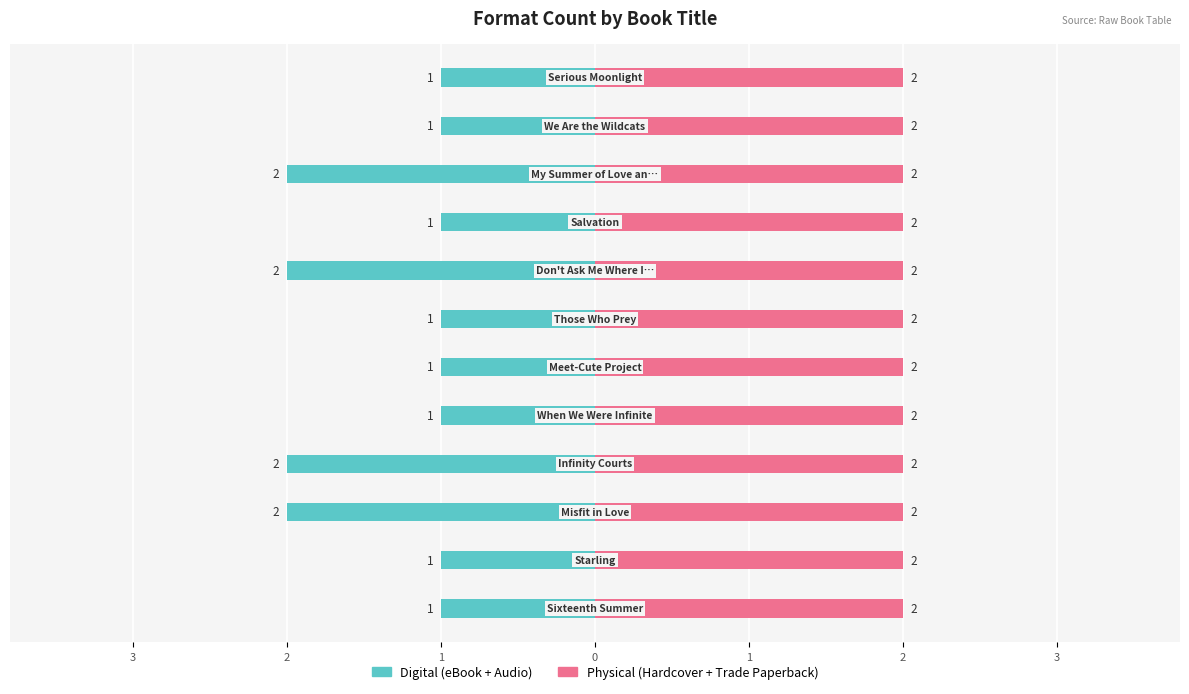

List the series in order of their overall mean, lowest first.

Digital, Physical